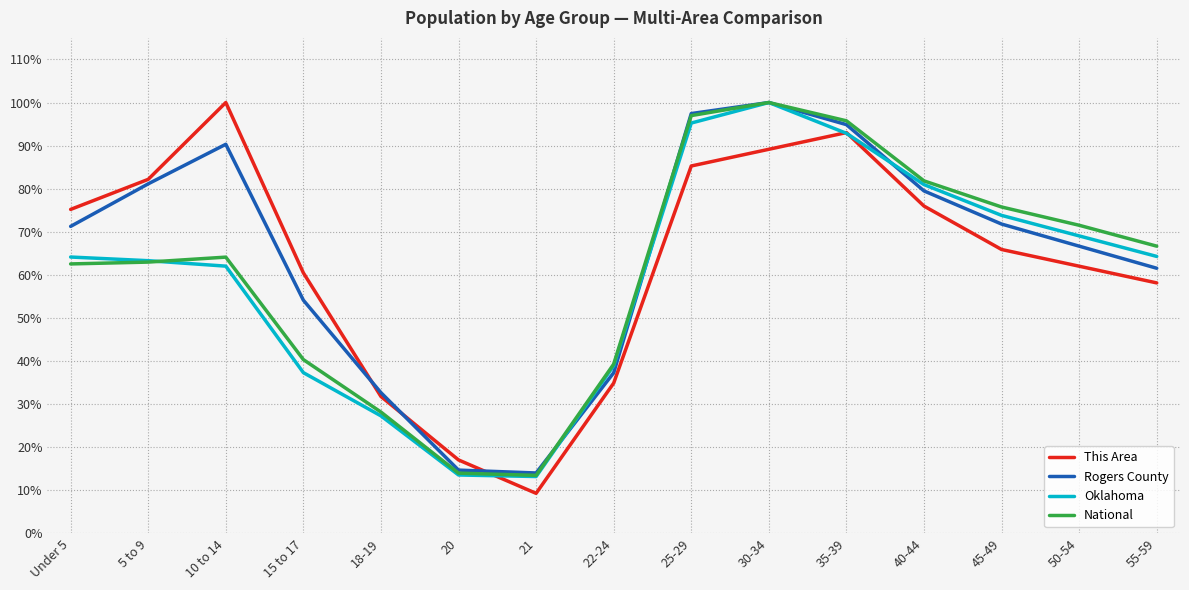

What is the difference between the Oklahoma values at 22-24 and Under 5?

25.2